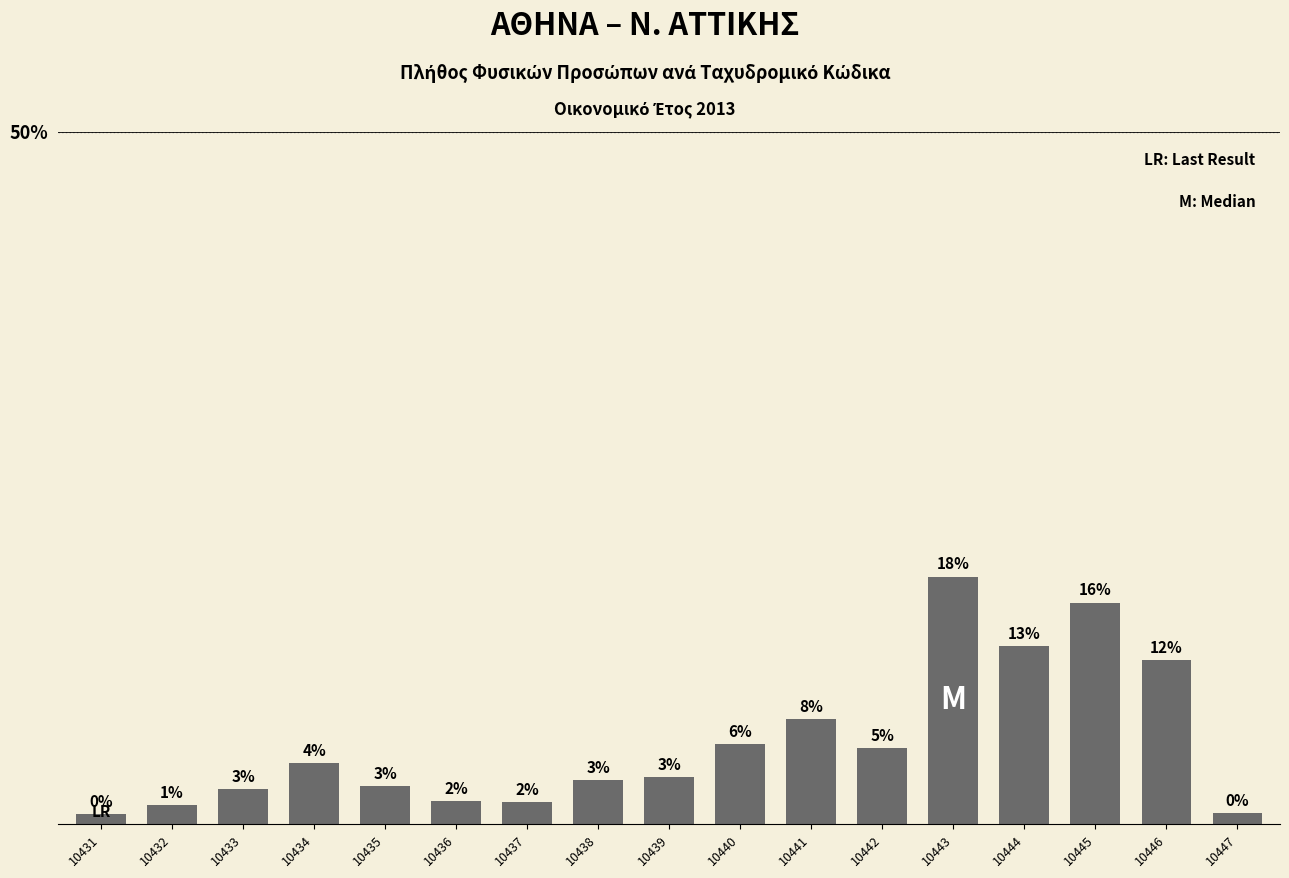

Are the bars horizontal?

No